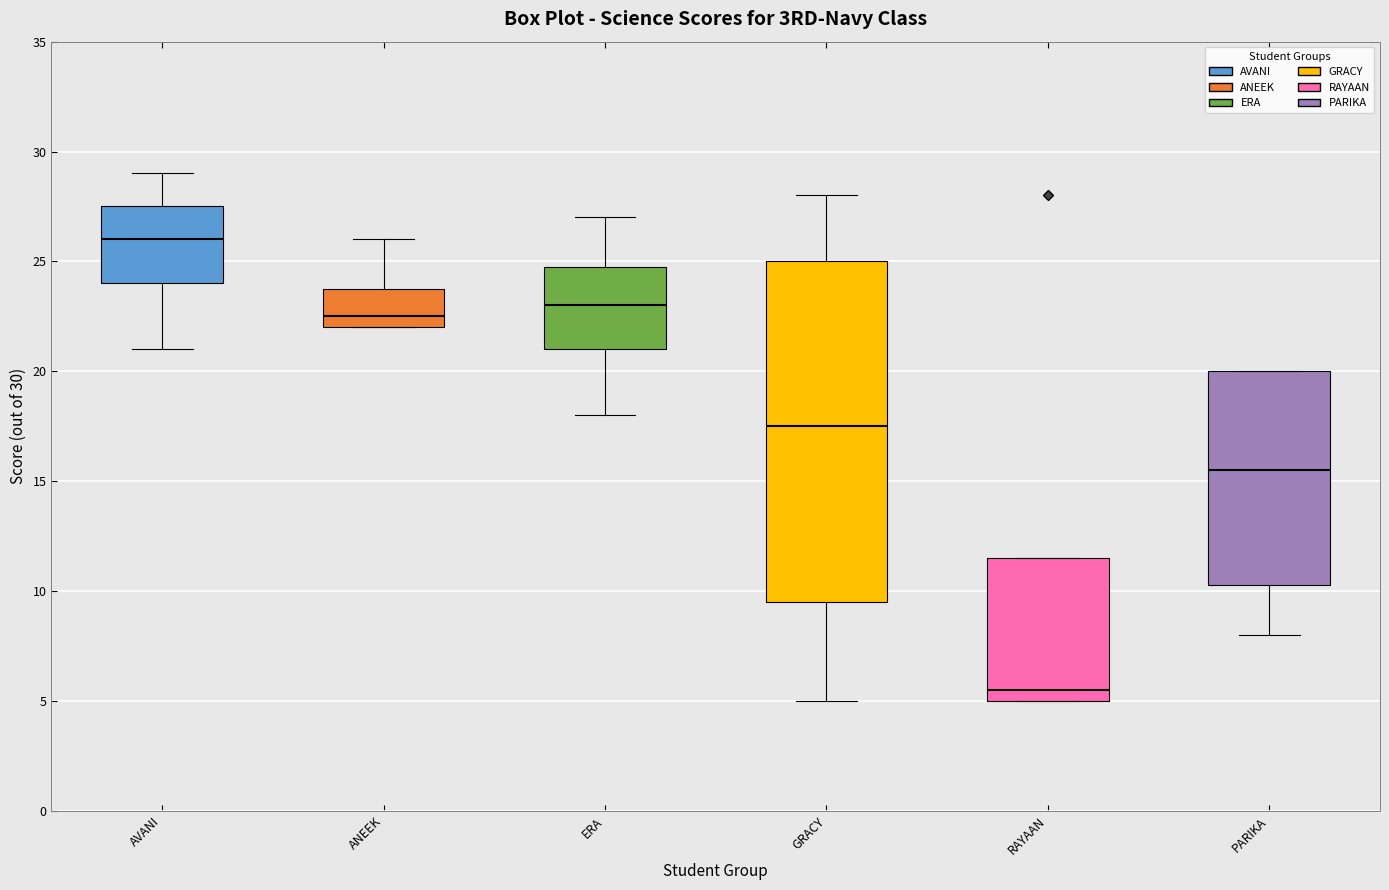

Reading left to right, read every box against the y-axis: the position of its median line, the range the box covers, and the ends of its whiskers. The values are not printed on the chart, so give them approximately, as read against the axis.

AVANI: median 26.0, box 24.0 to 27.5, whiskers 21.0 to 29.0
ANEEK: median 22.5, box 22.0 to 24.0, whiskers 22.0 to 26.0
ERA: median 23.0, box 21.0 to 25.0, whiskers 18.0 to 27.0
GRACY: median 17.5, box 9.5 to 25.0, whiskers 5.0 to 28.0
RAYAAN: median 5.5, box 5.0 to 11.5, whiskers 5.0 to 11.5
PARIKA: median 15.5, box 10.5 to 20.0, whiskers 8.0 to 20.0